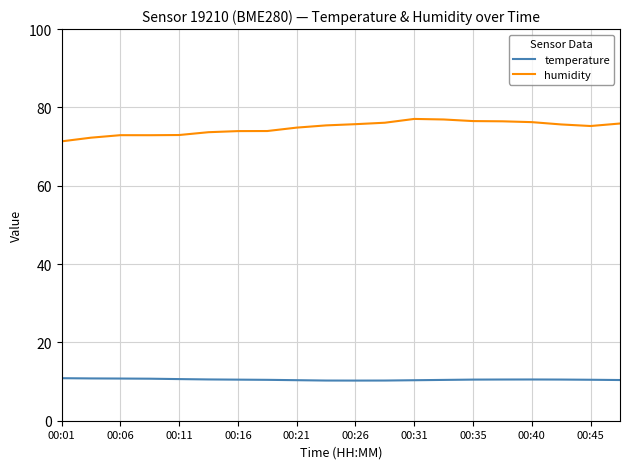

Which series has the largest range (max minus min)?

humidity